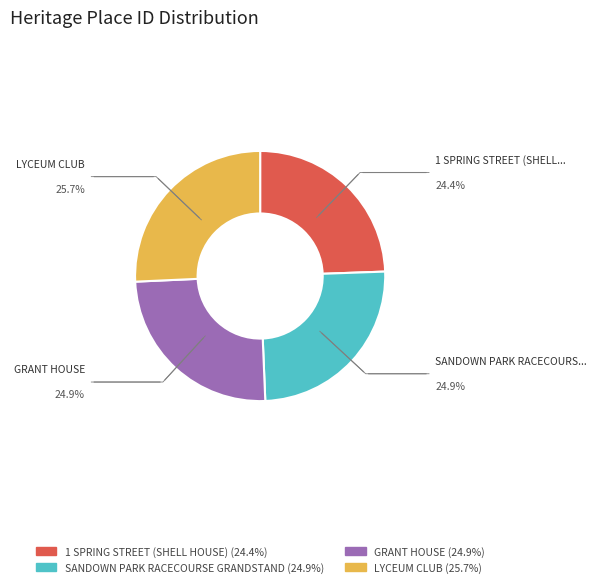

Which slice is the smallest?

1 SPRING STREET (SHELL HOUSE)